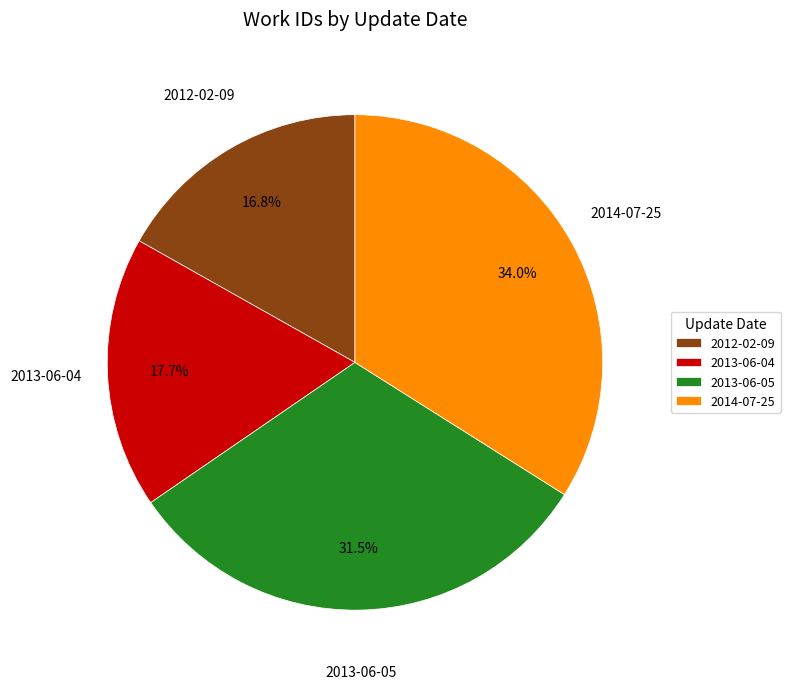

What portion of the pie excludes 2012-02-09?

83.2%